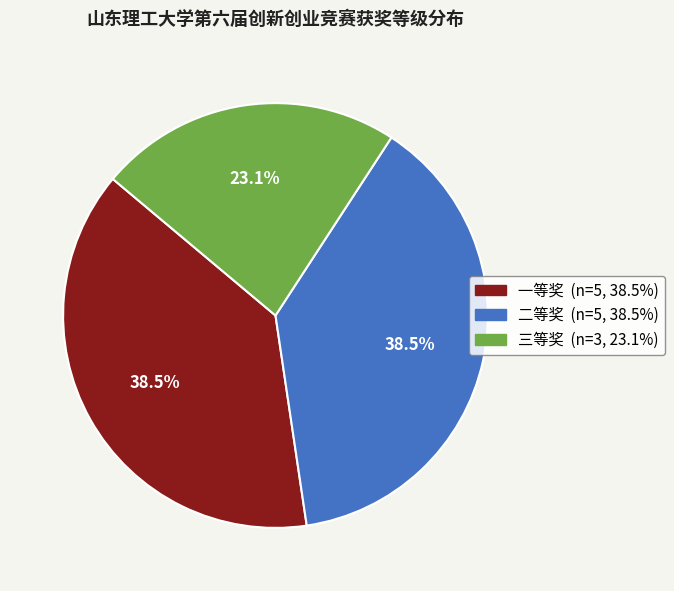

Which category has the smallest portion of the pie?

三等奖